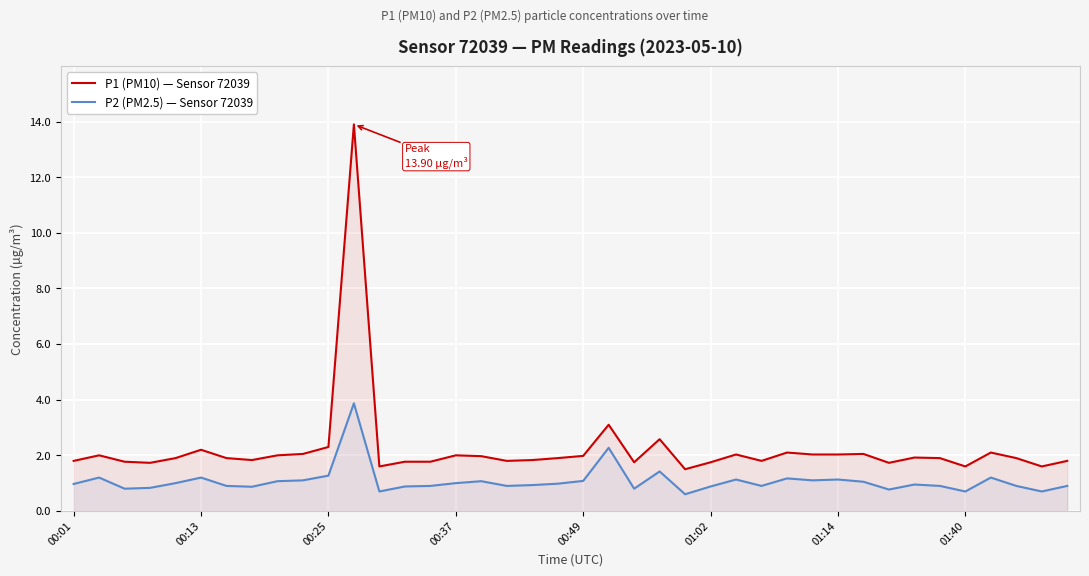

Does the chart display data point markers on the line(s)?

No